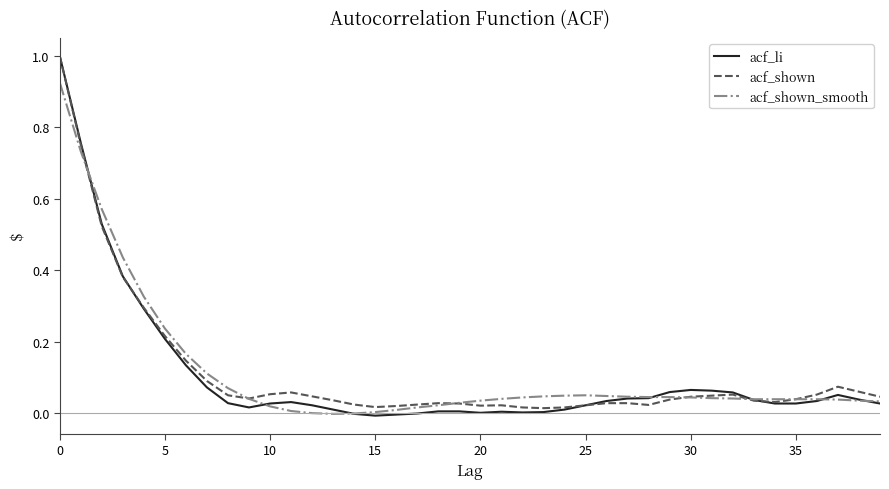

What is the maximum value for acf_shown?

1.0